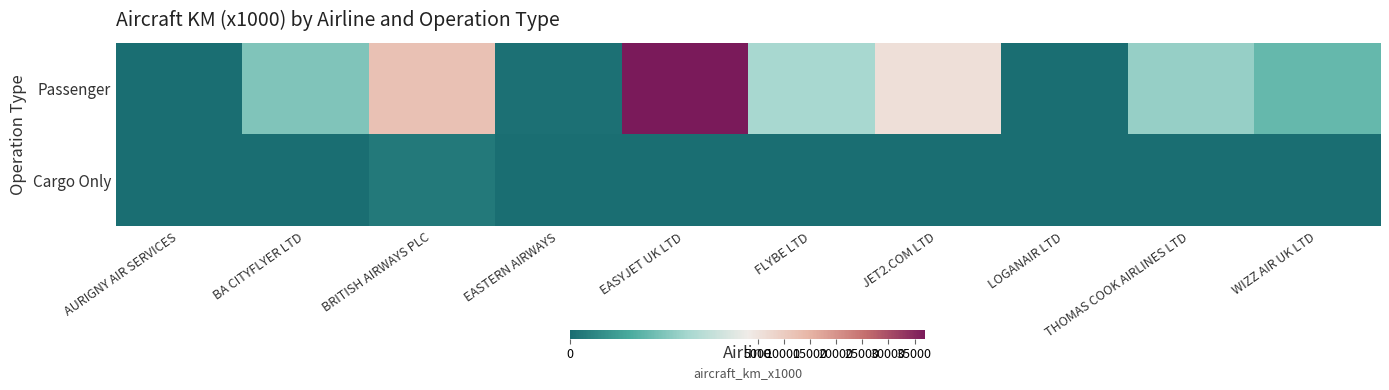

What is the greatest value displayed?

37084